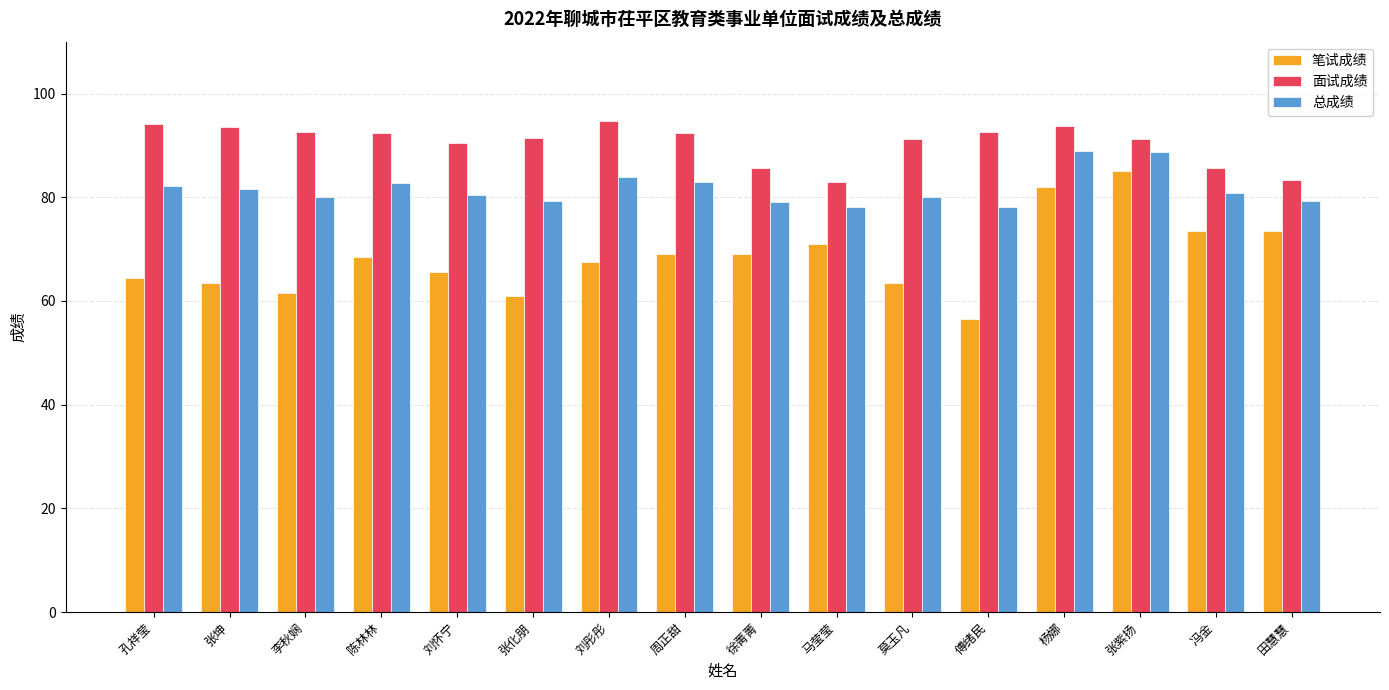

Which series has the widest spread of values?

笔试成绩